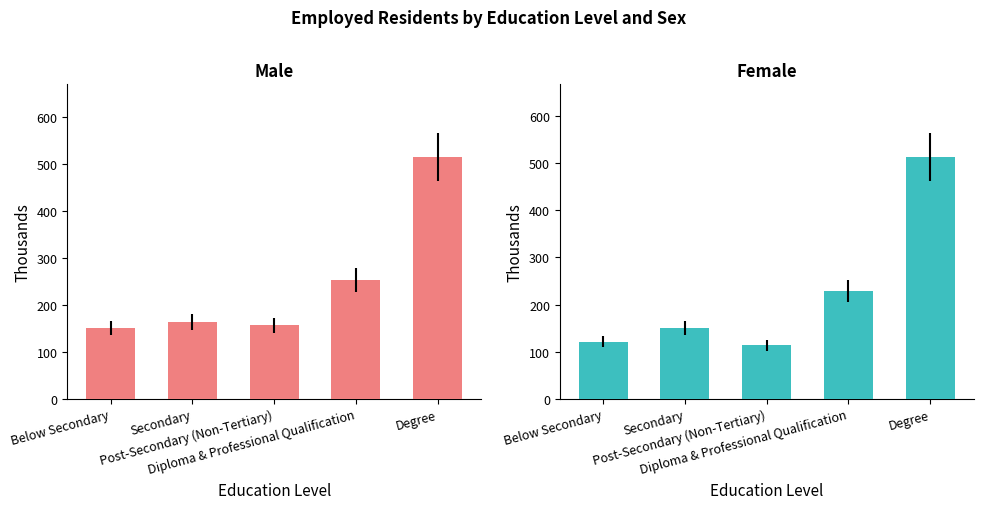

Which series has the largest total across all categories?

Male